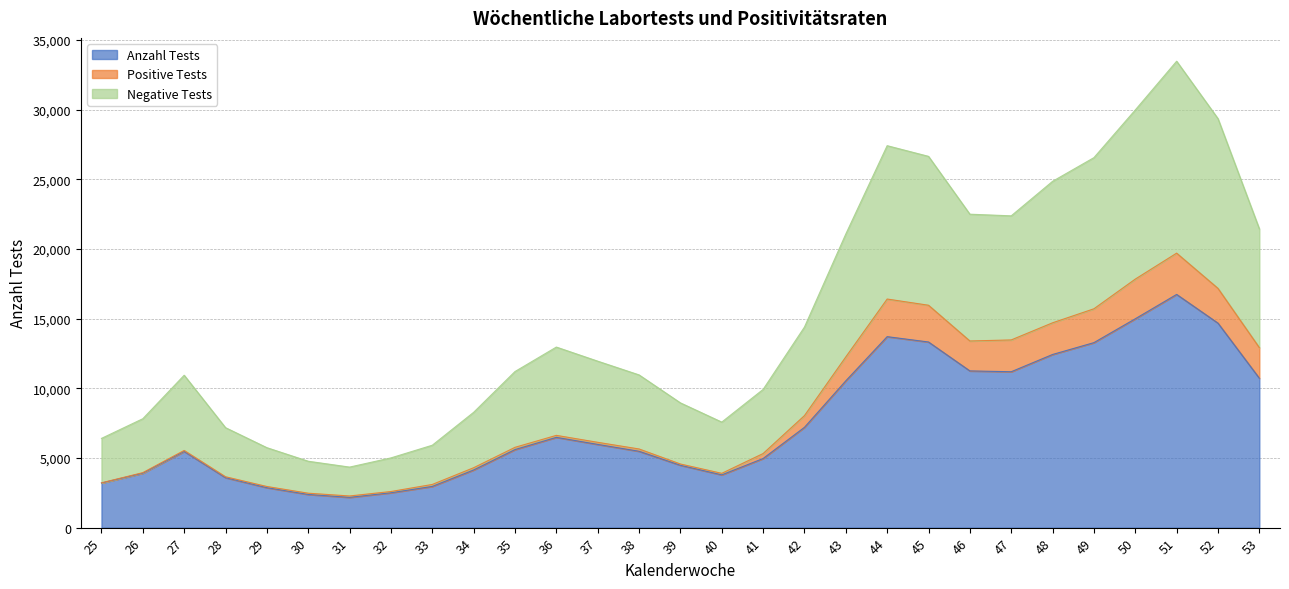

At which category is the sum across all series the highest?

51